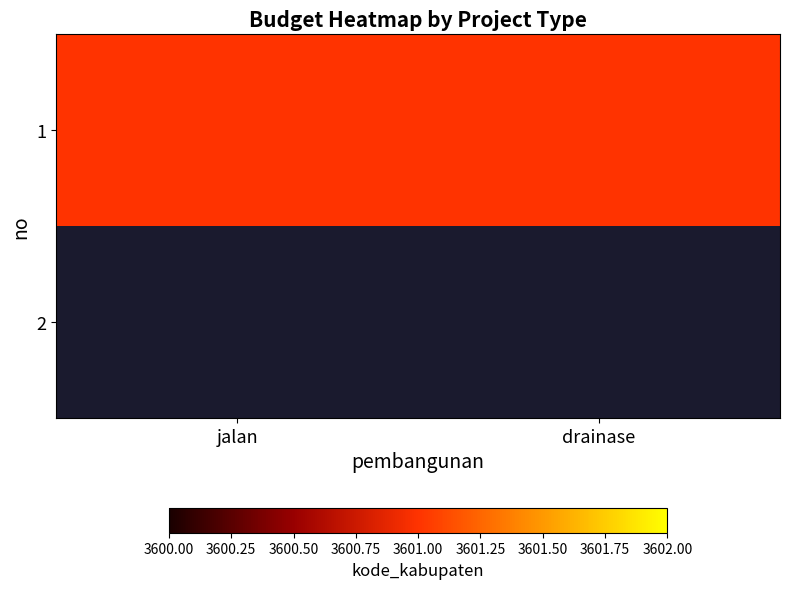

Reading left to right, extract all data points from this chart.

jalan: 1=3601	2=0
drainase: 1=3601	2=0